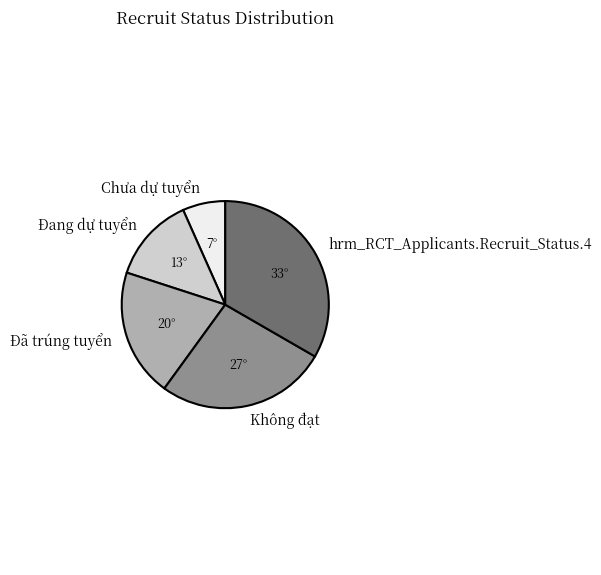

Rank the categories by value from lowest to highest.

Chưa dự tuyển, Đang dự tuyển, Đã trúng tuyển, Không đạt, hrm_RCT_Applicants.Recruit_Status.4